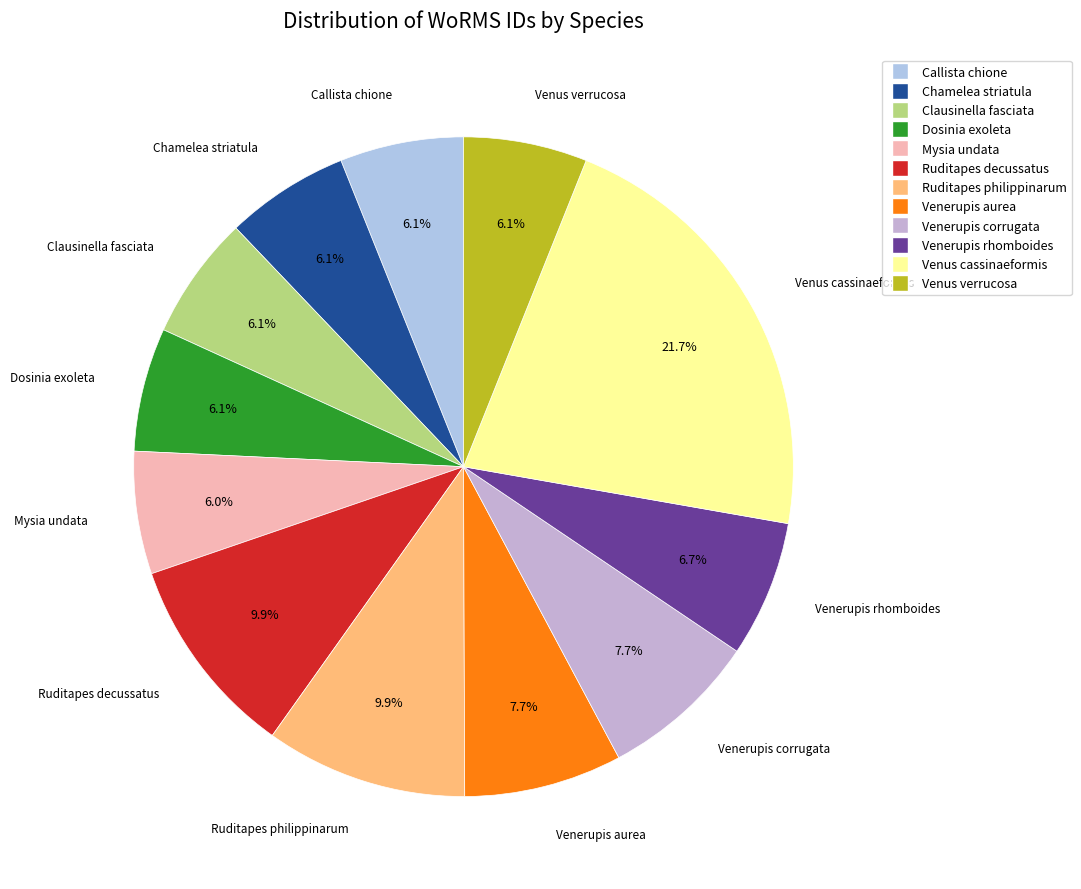

What percentage is the Callista chione slice, to the nearest percent?

6%